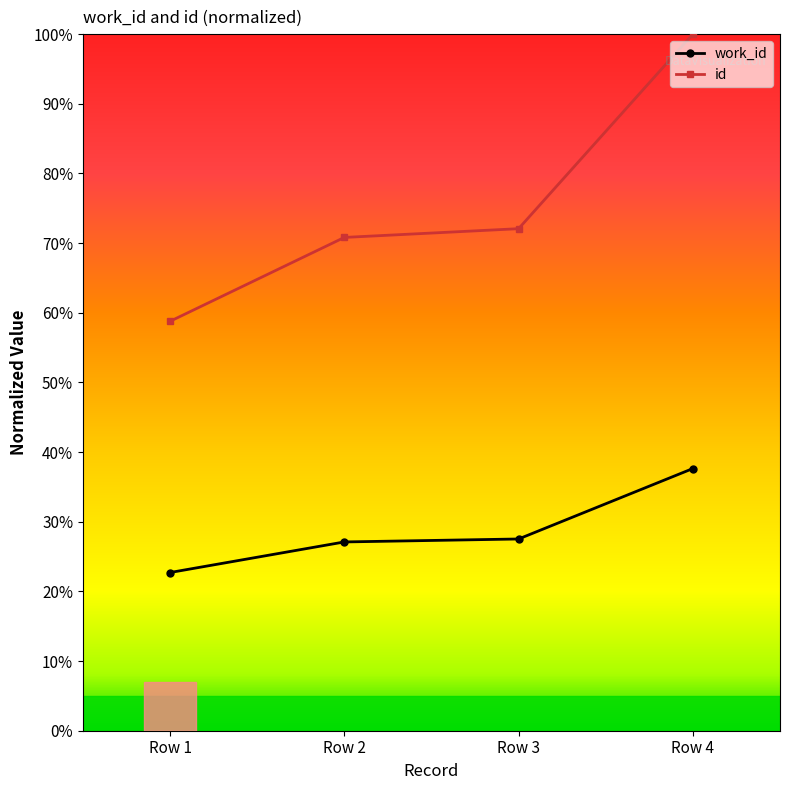

Reading left to right, what are all the values shown in this chart?

work_id: 22.7	27.1	27.5	37.6
id: 58.8	70.8	72.1	100.0